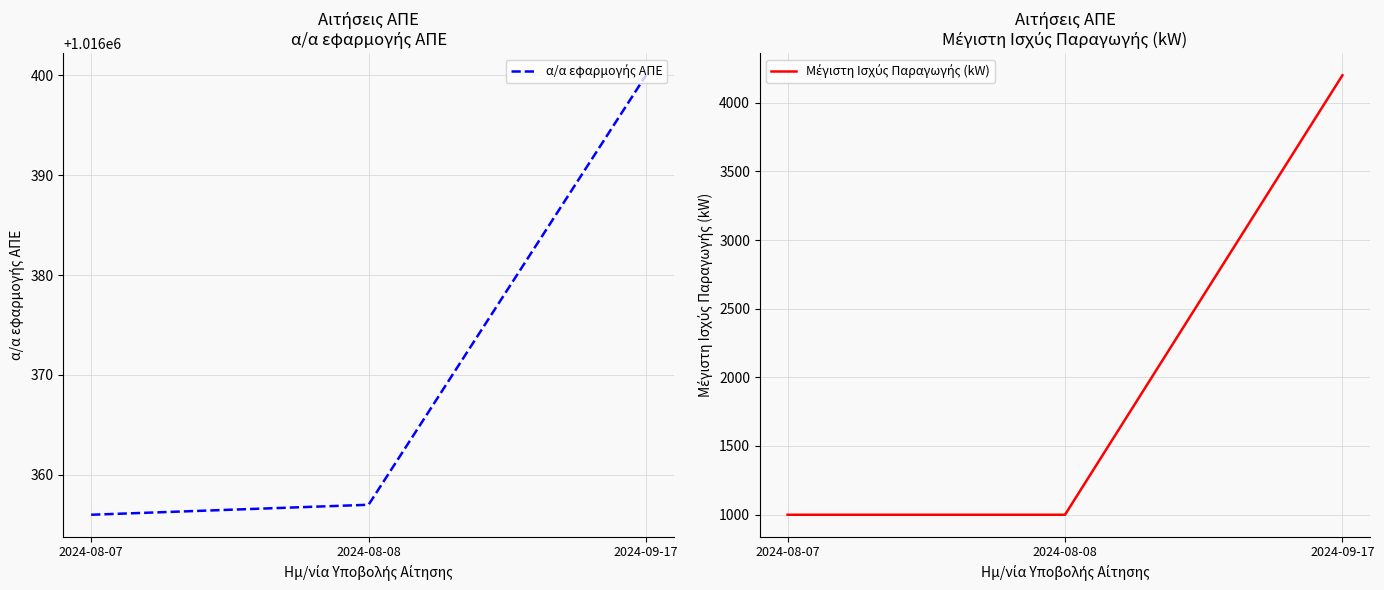

At which label does α/α εφαρμογής ΑΠΕ reach its peak?

2024-09-17